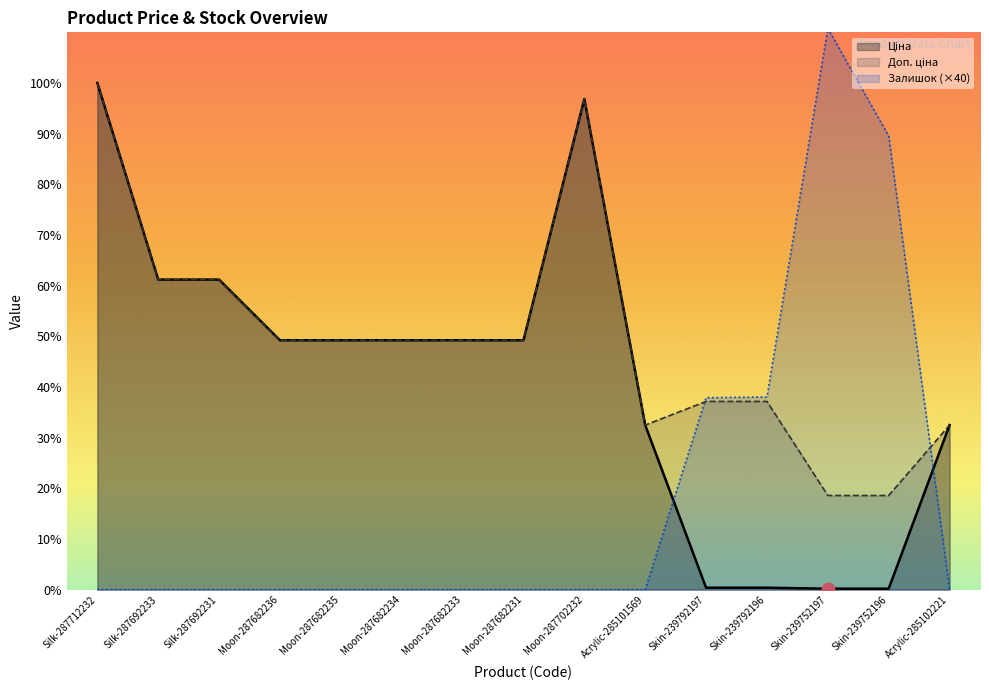

What are all the series names shown in the legend?

Ціна, Доп. ціна, Залишок